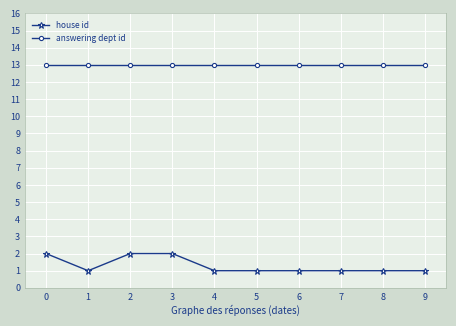

At 1, list the series in order from largest to smallest.

answering dept id, house id